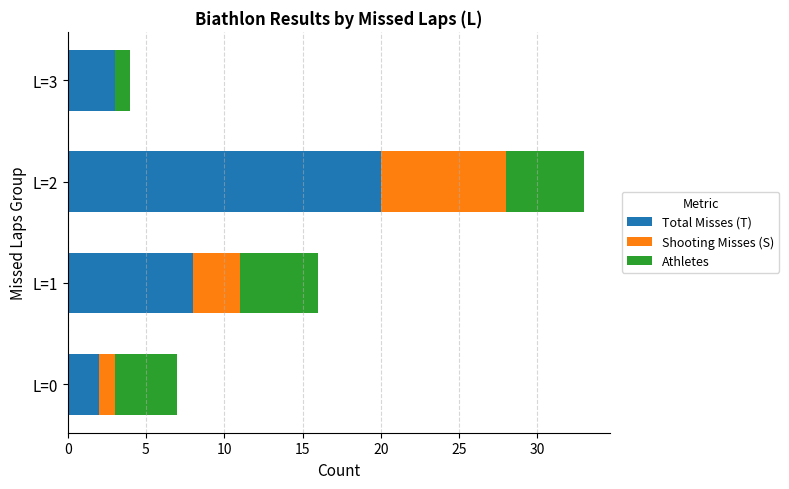

True or false: Total Misses (T) has a value of 3 at L=3.

True